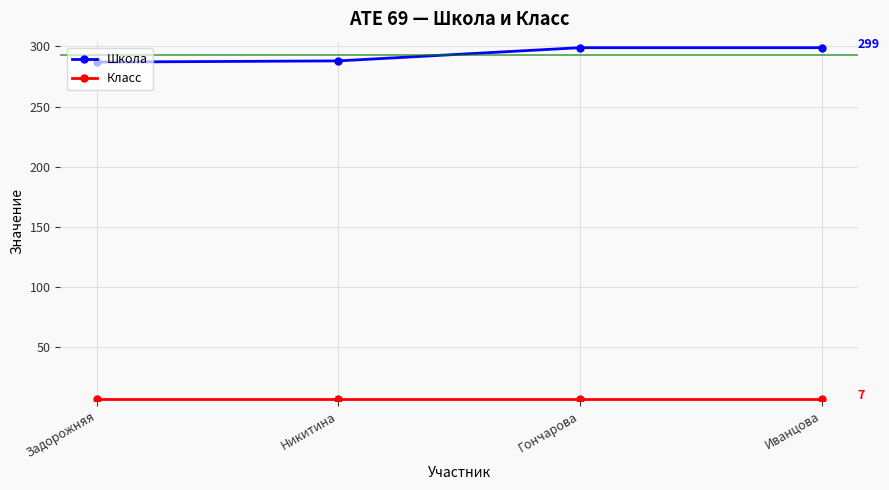

What is the difference between the highest and lowest values at Задорожняя?

280